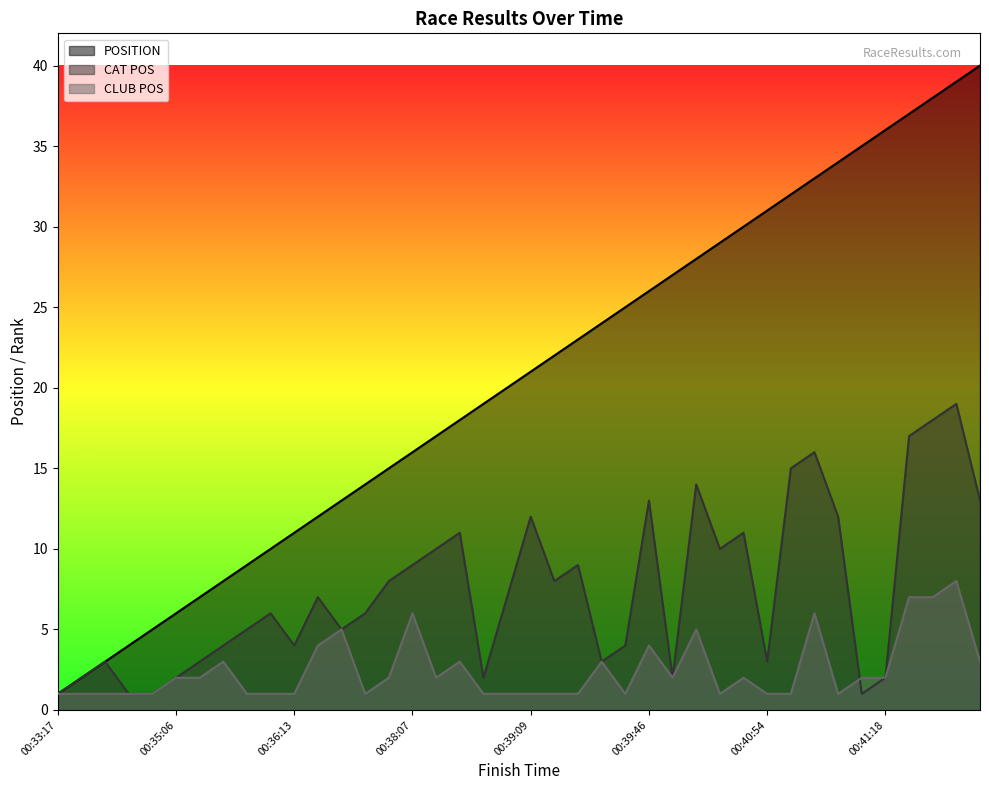

At which category does the chart reach its minimum across all series?

00:33:17